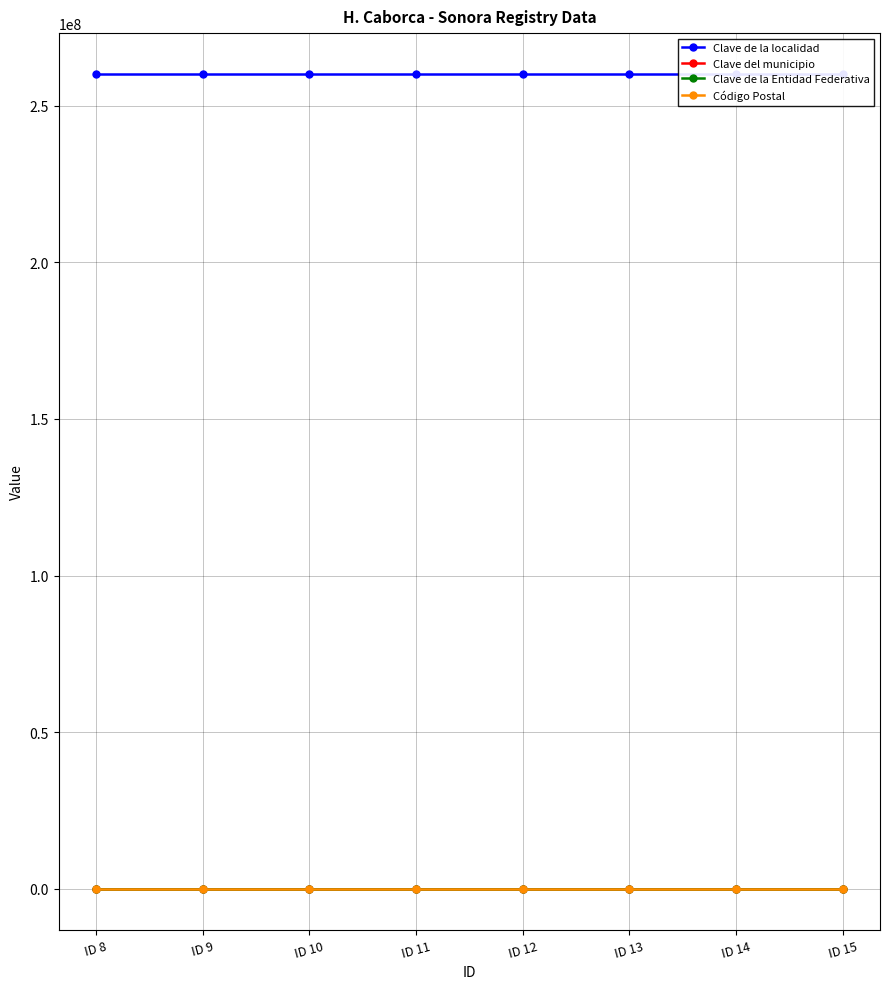

At which category does the chart reach its peak across all series?

ID 8